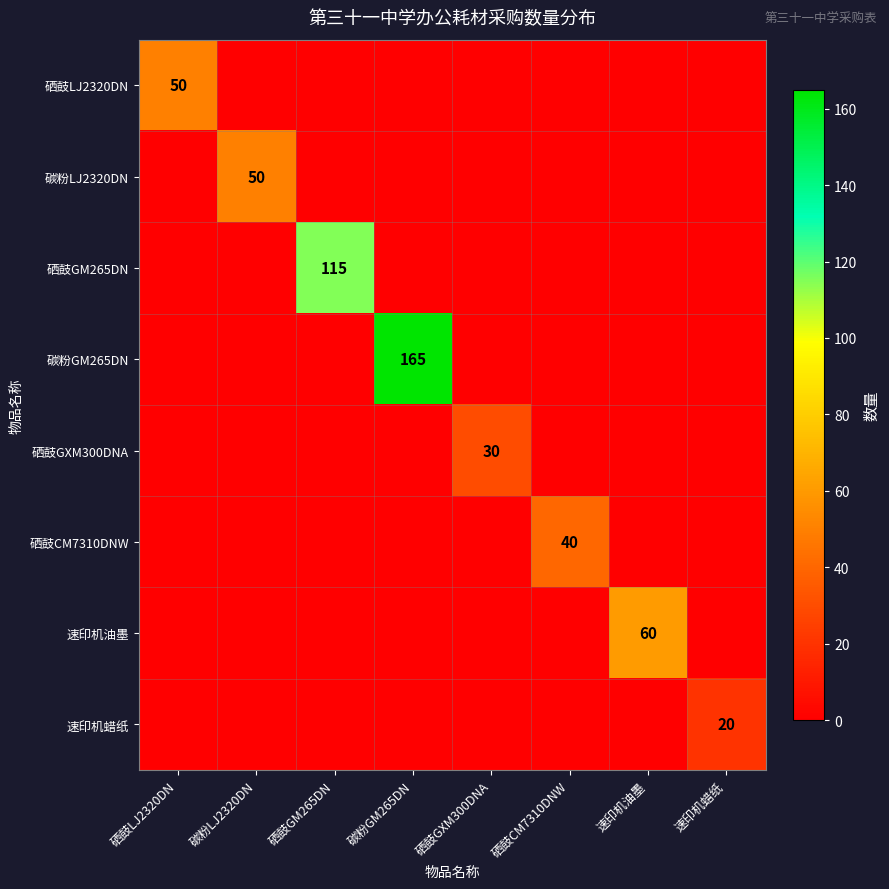

At which category is the sum across all series the highest?

碳粉GM265DN